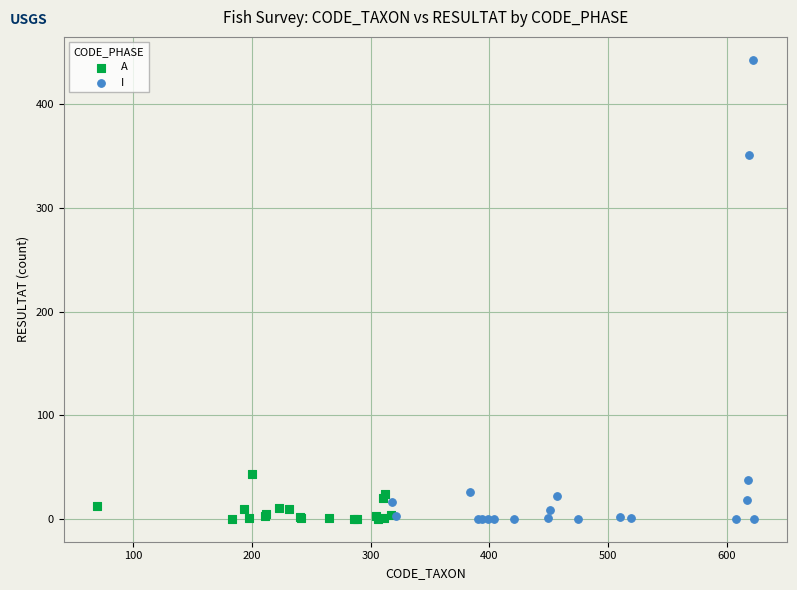

Which series has the largest Y range (max minus min)?

I